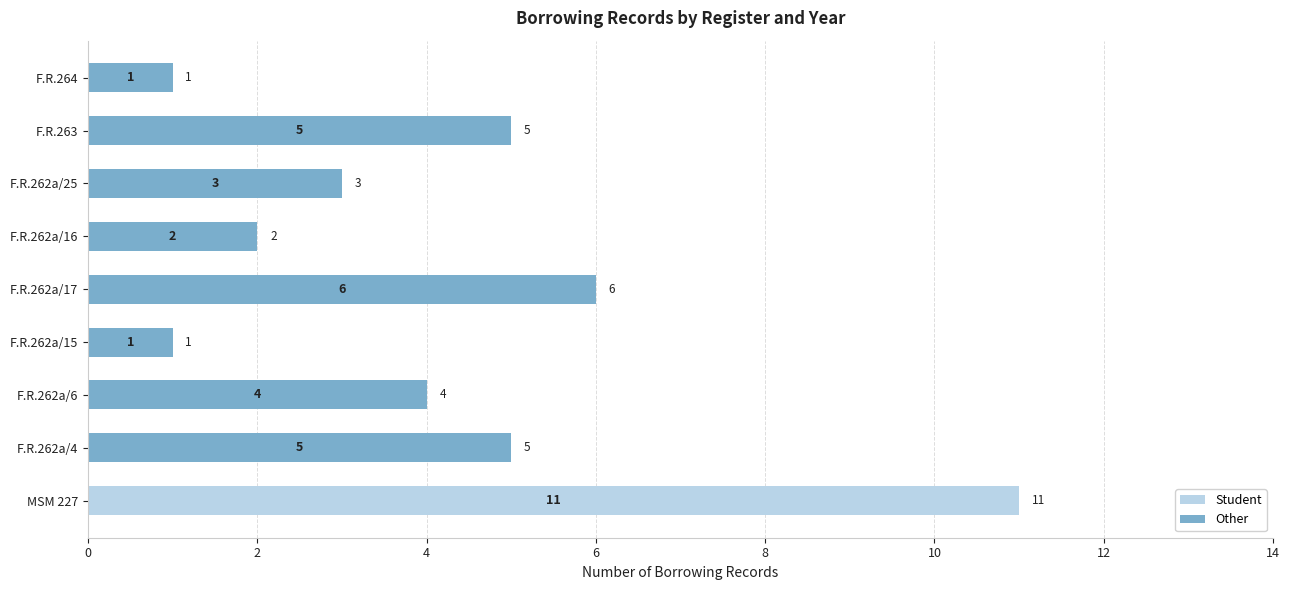

Which category has the highest value in the Student series?

MSM 227